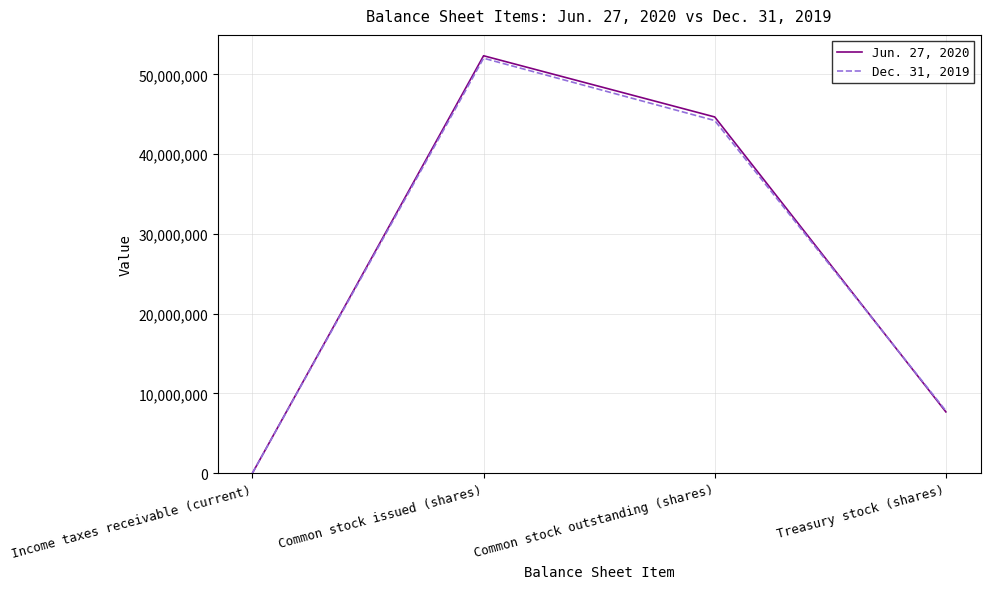

Rank the series at Income taxes receivable (current) from lowest to highest value.

Dec. 31, 2019, Jun. 27, 2020